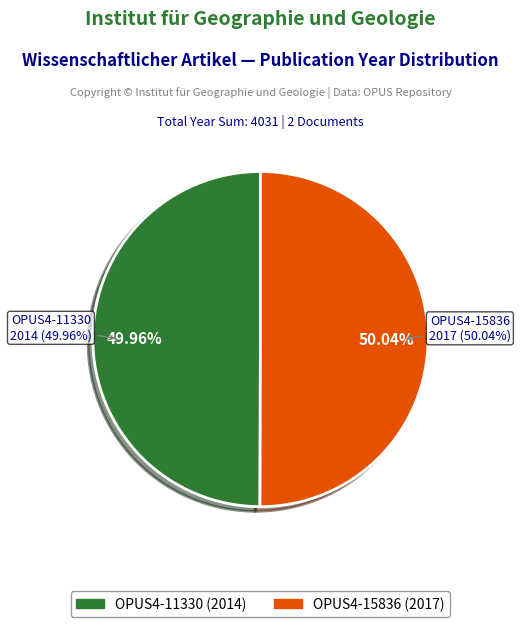

What percentage is the OPUS4-15836 slice, to the nearest percent?

50%